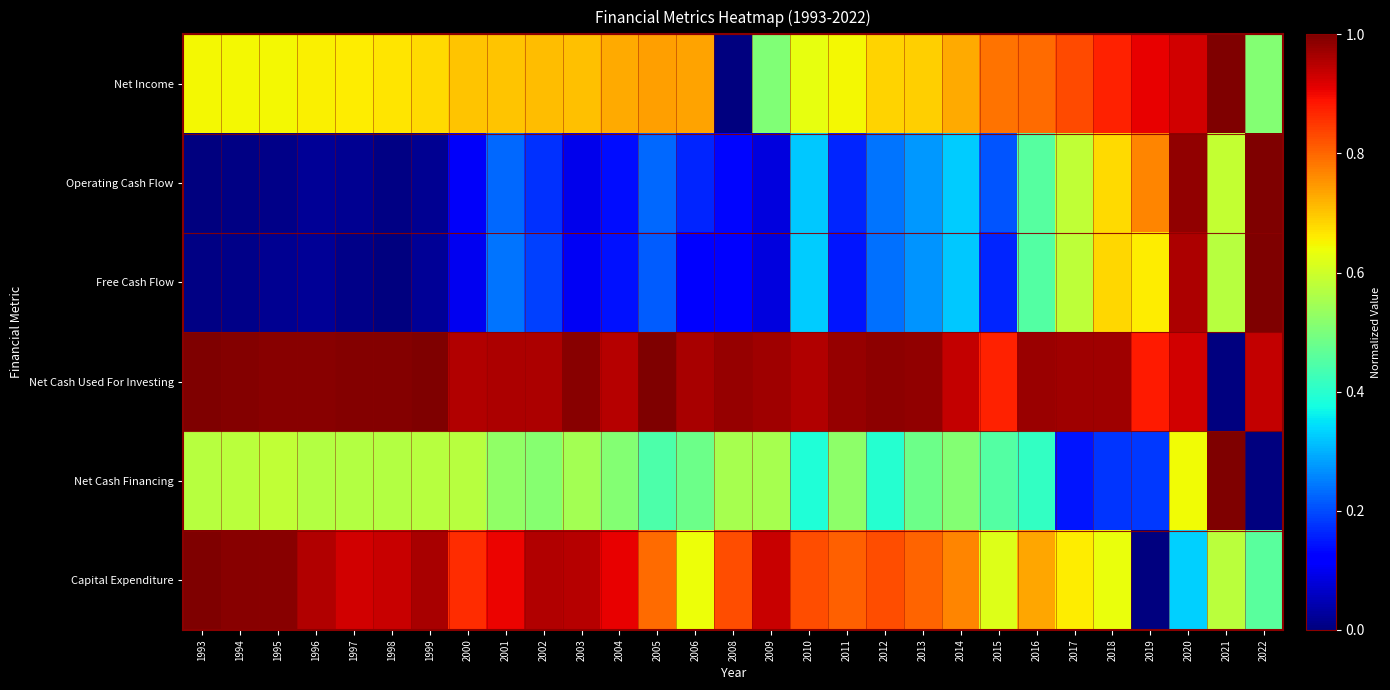

Which category has the highest value across all series?

2021